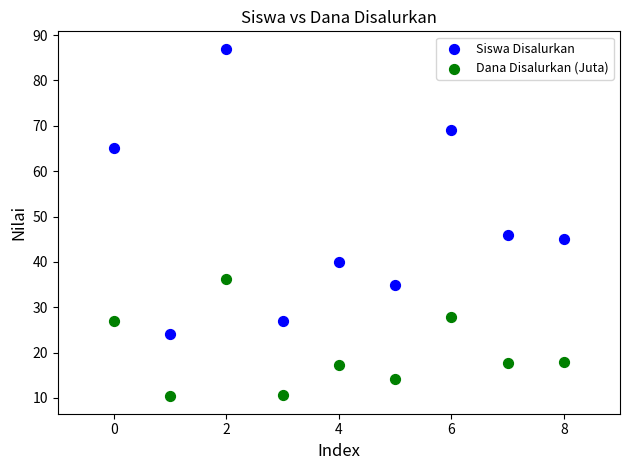

What are all the series names shown in the legend?

Siswa Disalurkan, Dana Disalurkan (Juta)